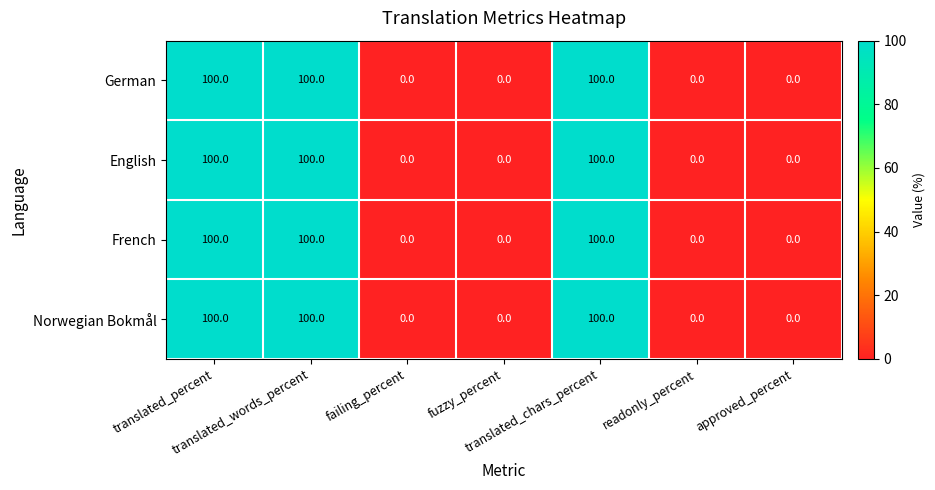

How many English values are between 0 and 100?

7